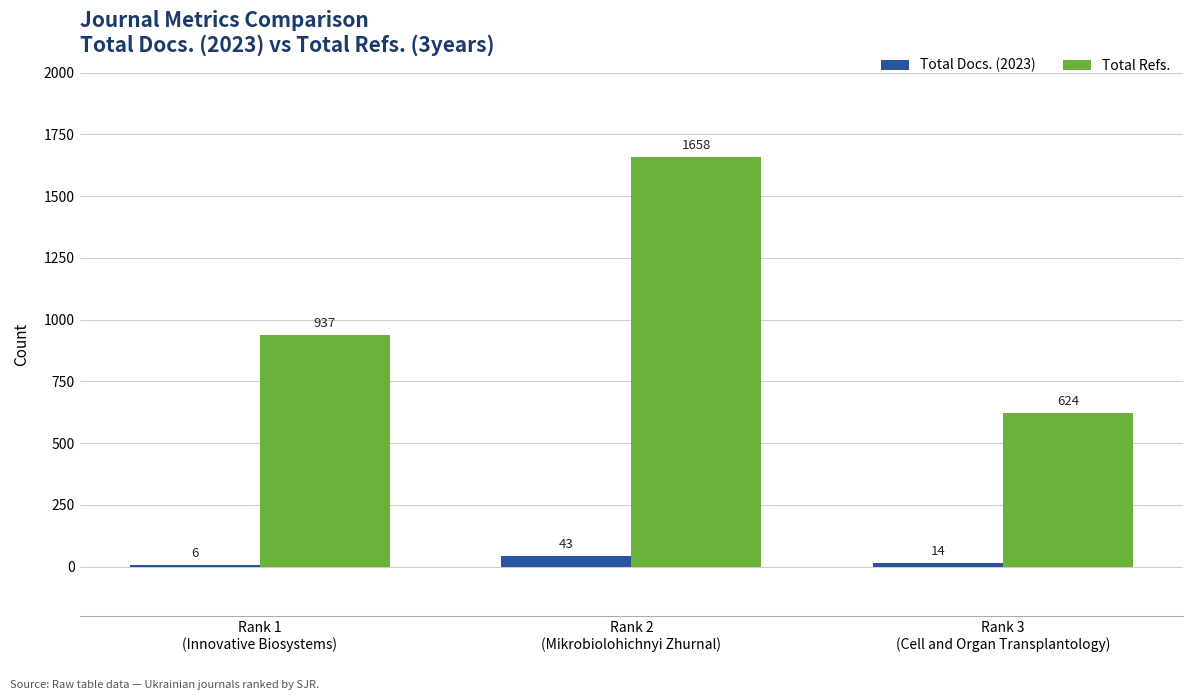

Count the number of data series in this chart.

2